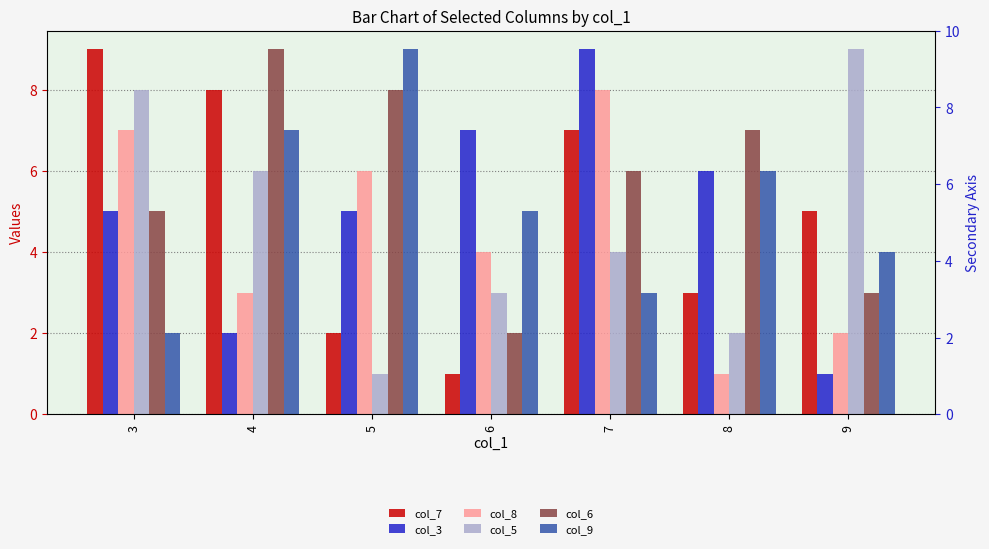

Count the number of data series in this chart.

6